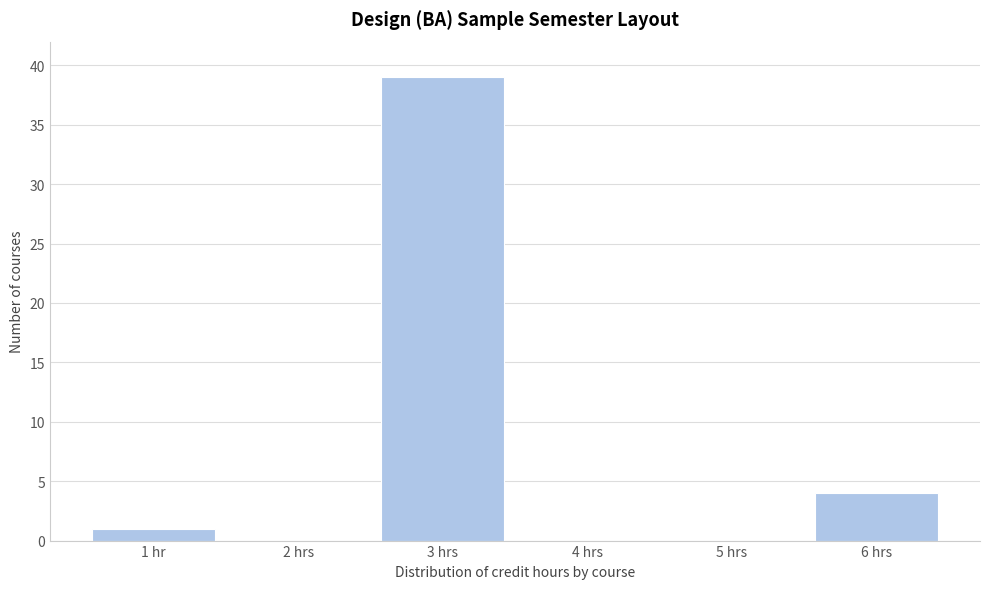

Reading left to right, list all the values displayed in this chart.

1 hr=1	2 hrs=0	3 hrs=39	4 hrs=0	5 hrs=0	6 hrs=4